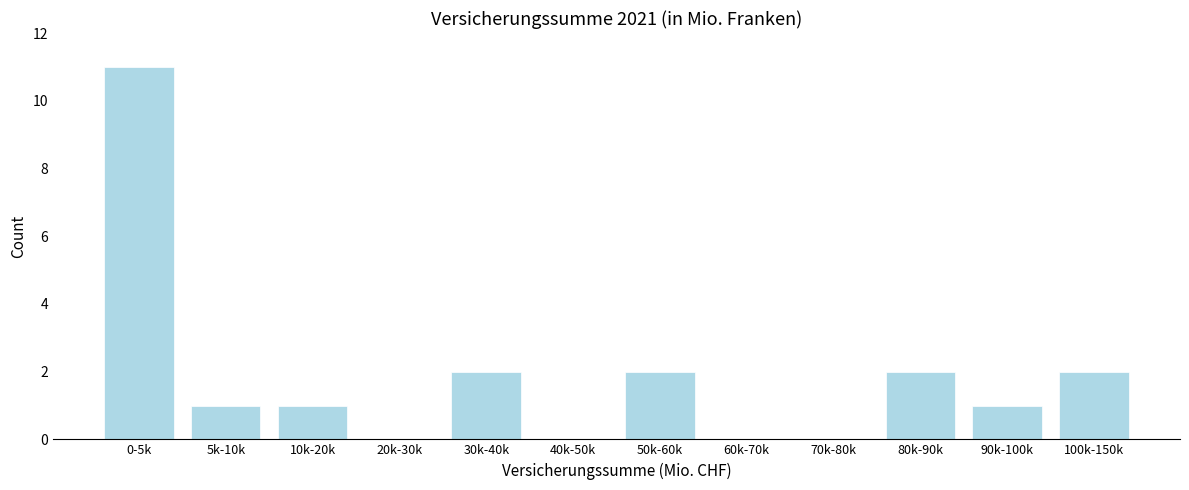

Reading left to right, list all the values displayed in this chart.

0-5k=11	5k-10k=1	10k-20k=1	20k-30k=0	30k-40k=2	40k-50k=0	50k-60k=2	60k-70k=0	70k-80k=0	80k-90k=2	90k-100k=1	100k-150k=2